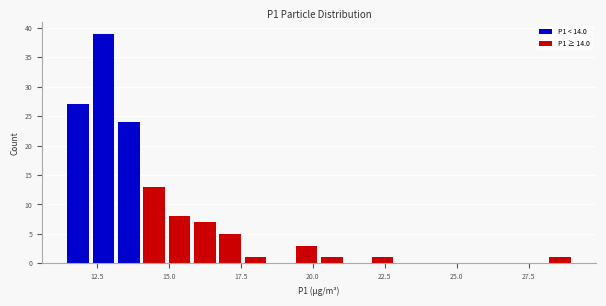

Read against the x-axis, roughly where is the centre of the tallest bar?

12.5